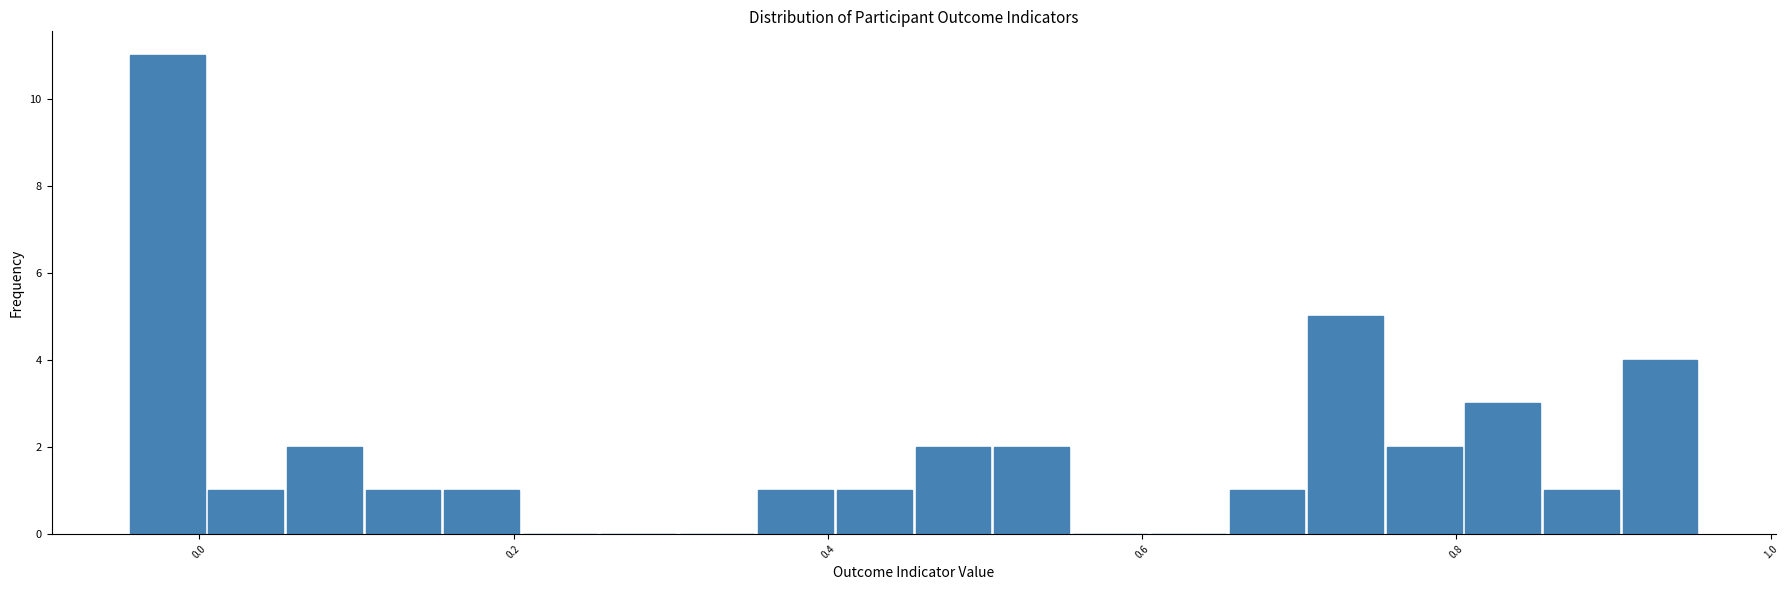

Around what value on the x-axis is the tallest bar? Give the approximate position of its centre, as read against the axis.

-0.02